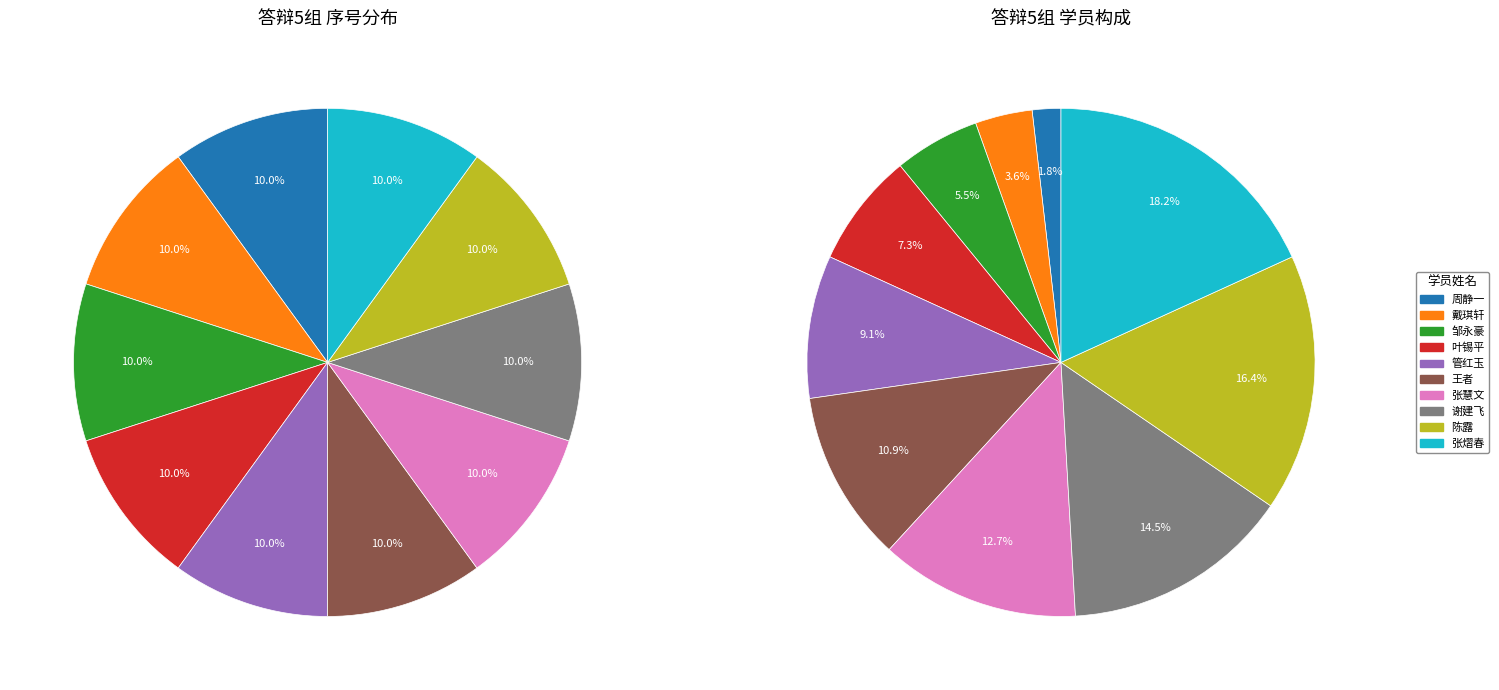

To the nearest percent, what is the difference between the 邹永豪 and 张慧文 slice percentages?

7%